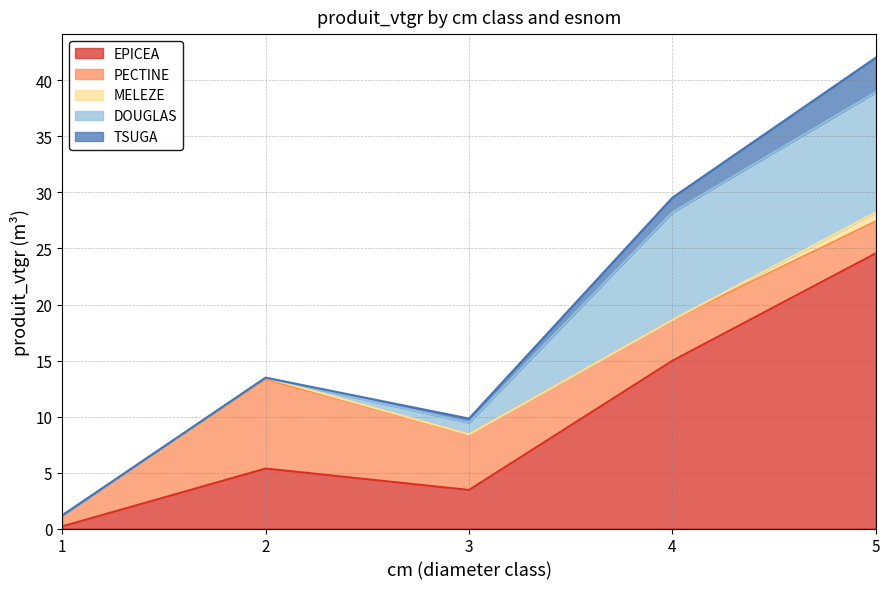

What are all the series names shown in the legend?

EPICEA, PECTINE, MELEZE, DOUGLAS, TSUGA